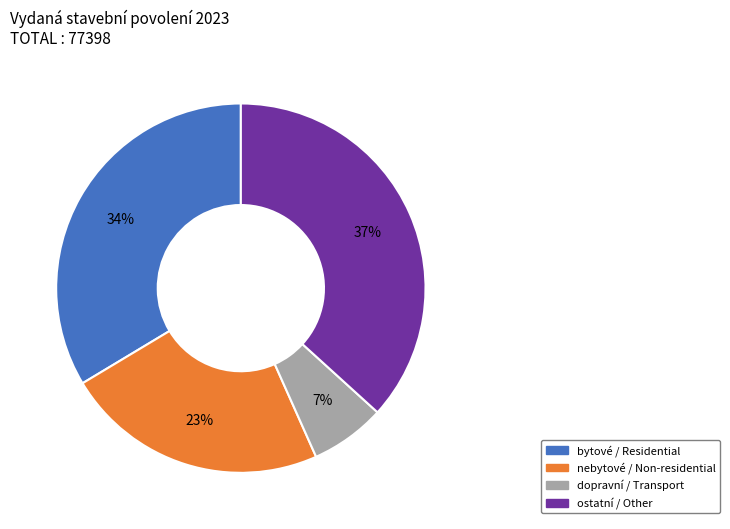

Combined, do bytové / Residential and dopravní / Transport account for over 50%?

No